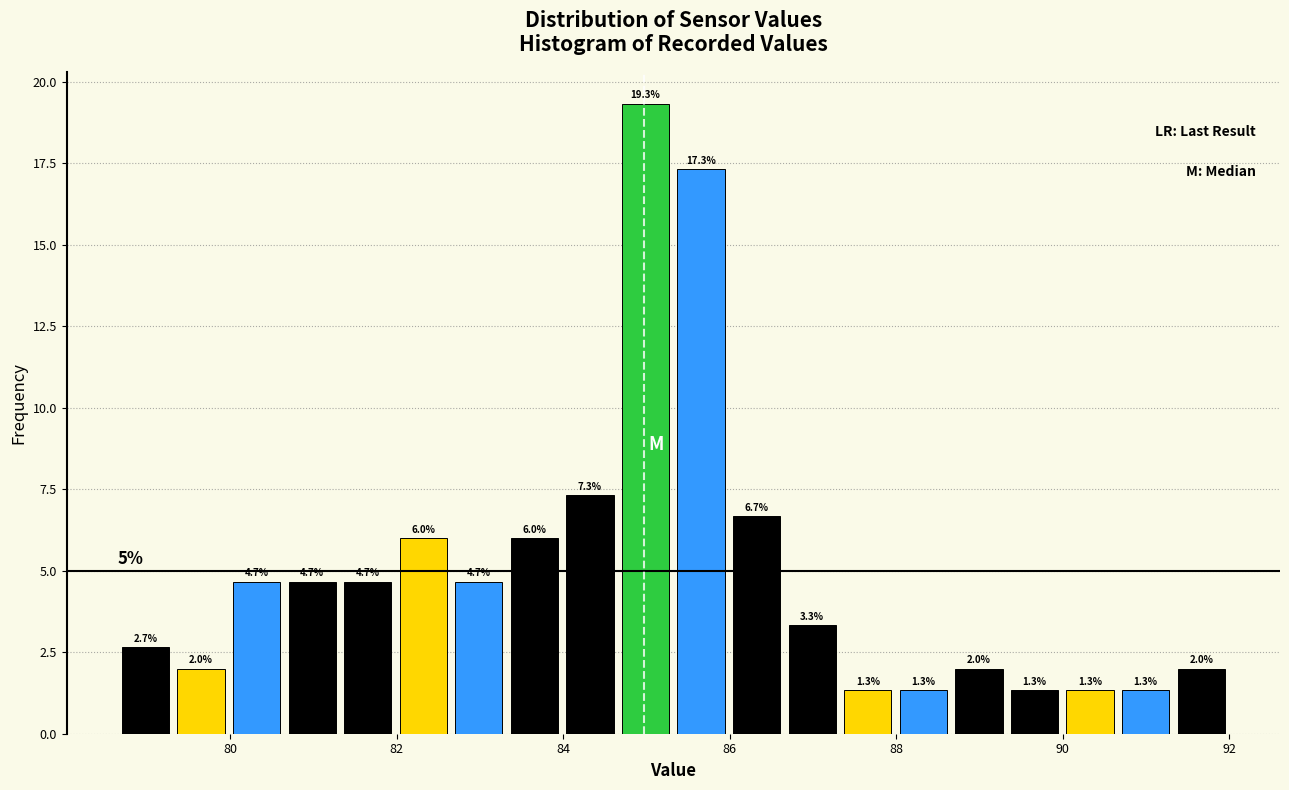

Read against the x-axis, roughly where is the centre of the tallest bar?

85.0